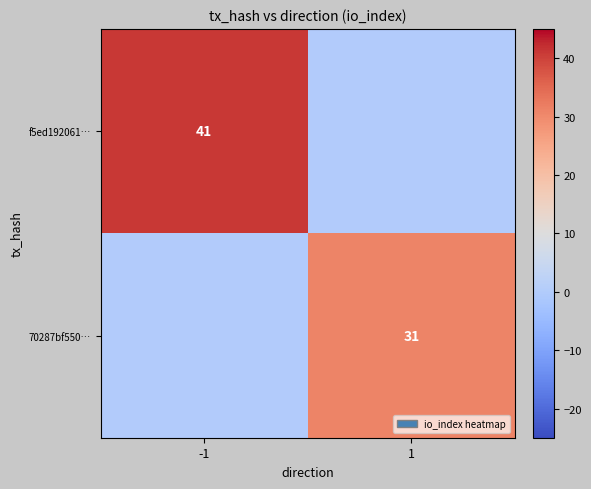

Is it true that 70287bf550… equals 42 at 1?

False